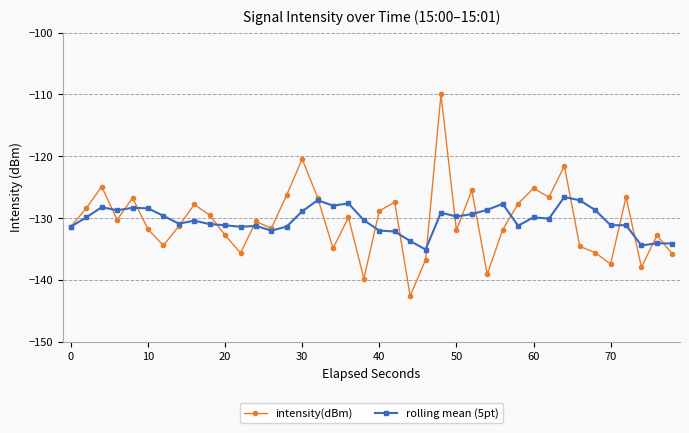

Does the chart display data point markers on the line(s)?

Yes